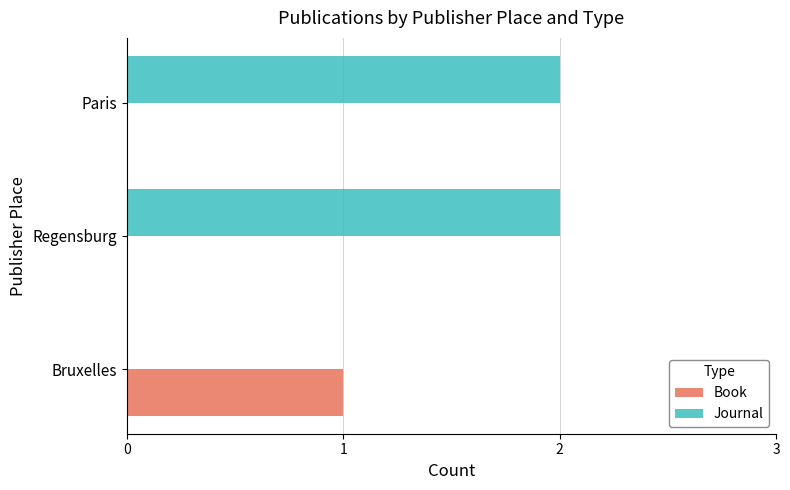

The value of Book at Bruxelles is 2. True or false?

False